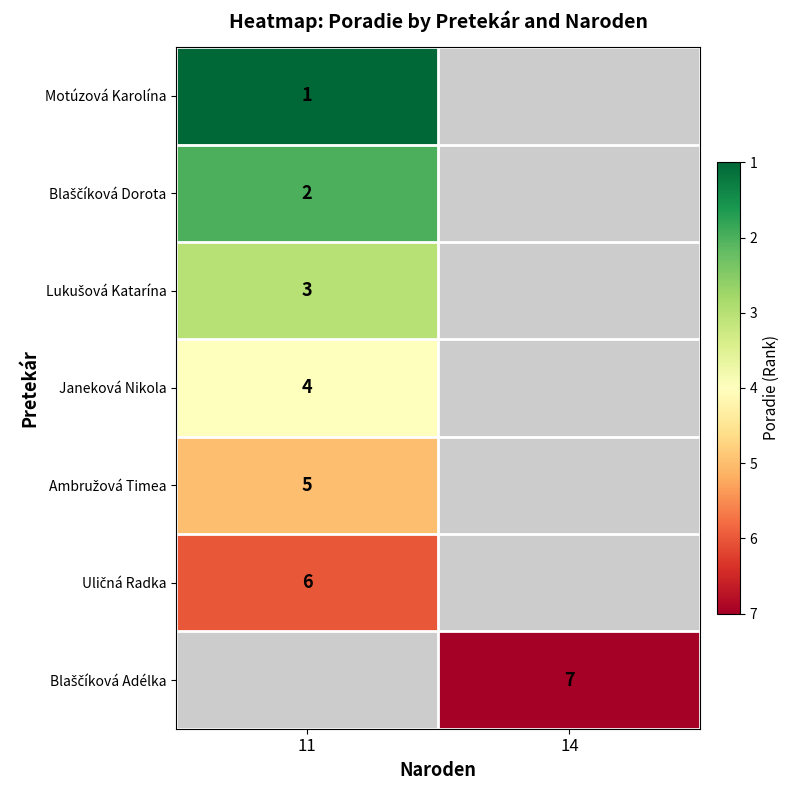

Is it true that Lukušová Katarína equals 3.0 at 11?

True